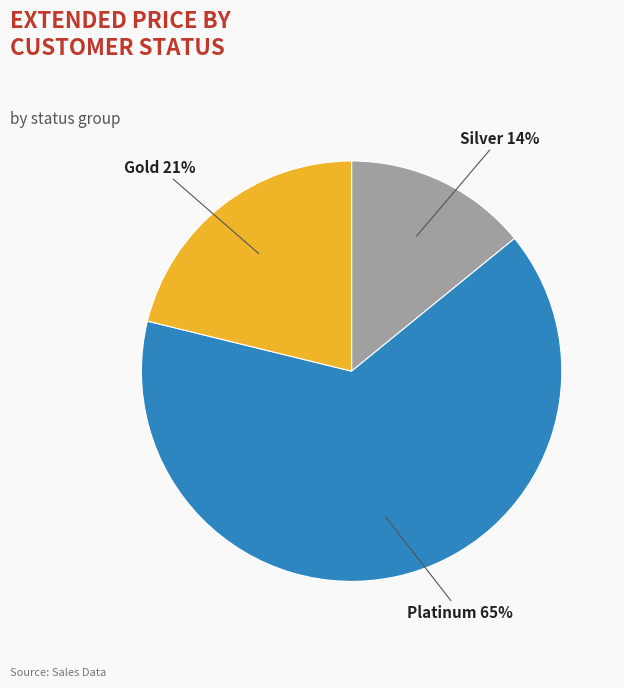

Which category has the biggest portion of the pie?

Platinum